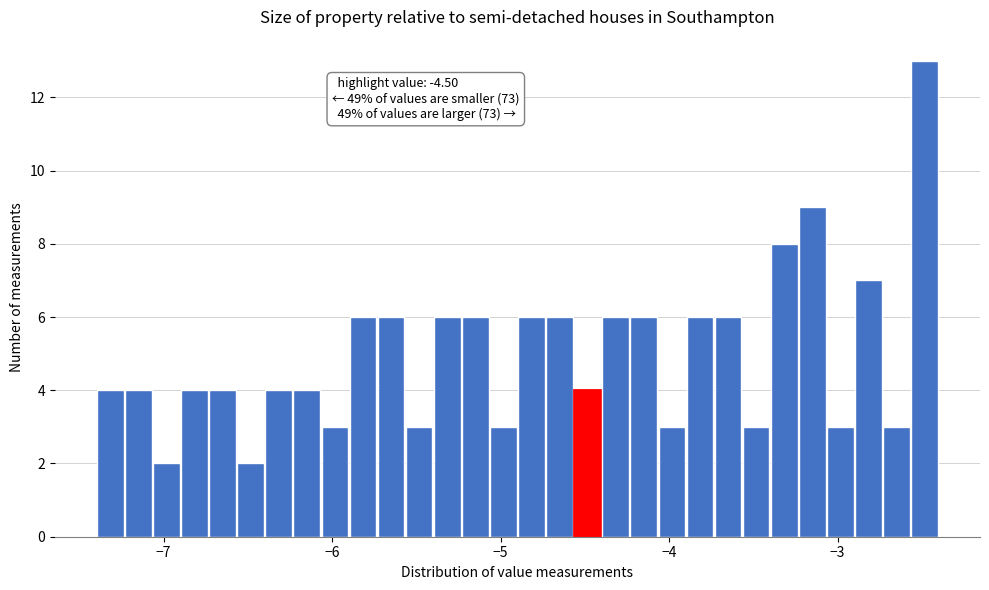

Read against the x-axis, roughly where is the centre of the tallest bar?

-2.5